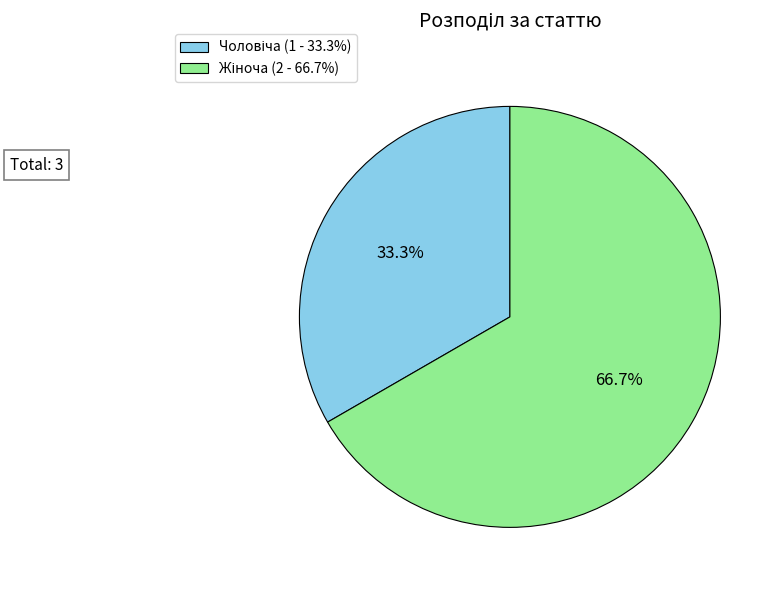

Is there any slice that represents more than half of the pie?

Yes